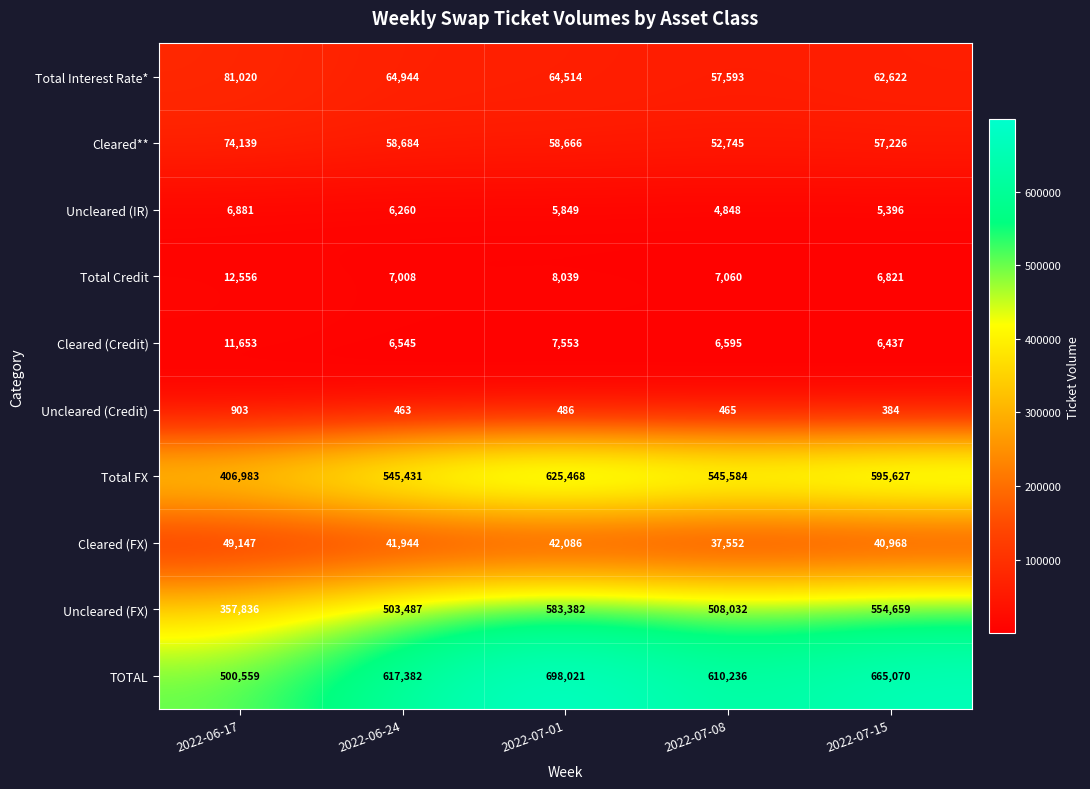

What is the highest value of the Total Interest Rate* series?

81020